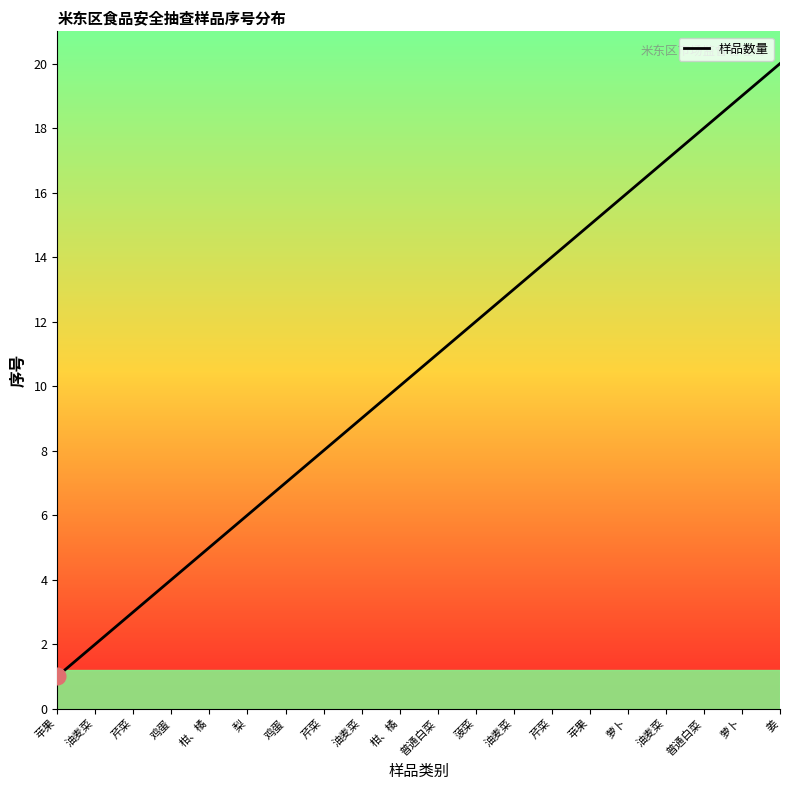

What is the difference between the maximum and minimum values?

19.0